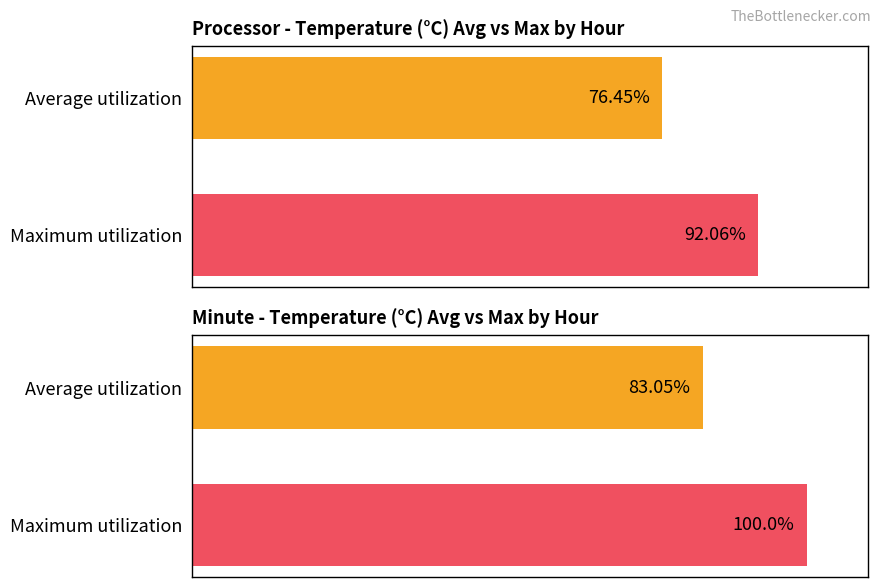

What is the difference between the values at Maximum utilization and Average utilization?

15.6